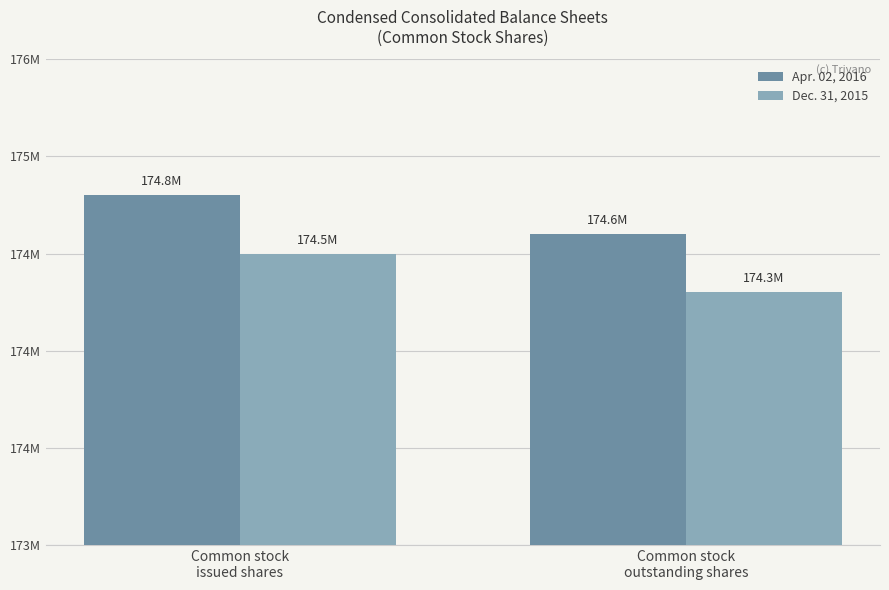

At Common stock
issued shares, list the series in order from largest to smallest.

Apr. 02, 2016, Dec. 31, 2015